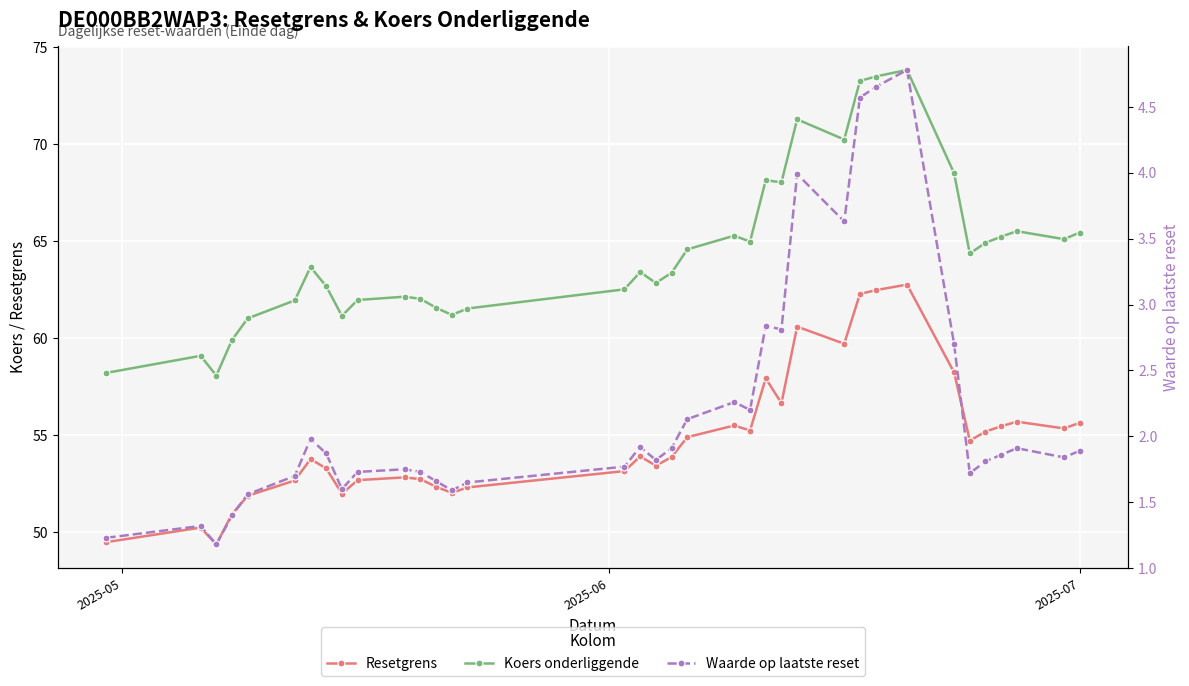

Reading left to right, transcribe all the data shown in this chart.

Resetgrens: 49.5	50.2	49.4	50.9	51.9	52.7	53.8	53.3	52.0	52.7	52.8	52.7	52.3	52.0	52.3	53.1	53.9	53.4	53.9	54.9	55.5	55.2	57.9	56.6	60.6	59.7	62.3	62.5	62.8	58.2	54.7	55.2	55.5	55.7	55.3	55.6
Koers onderliggende: 58.2	59.1	58.1	59.9	61.0	62.0	63.7	62.7	61.1	62.0	62.1	62.0	61.6	61.2	61.5	62.5	63.4	62.9	63.4	64.6	65.3	65.0	68.2	68.0	71.3	70.2	73.3	73.5	73.8	68.5	64.4	64.9	65.2	65.5	65.1	65.5
Waarde op laatste reset: 1.2	1.3	1.2	1.4	1.6	1.7	2.0	1.9	1.6	1.7	1.8	1.7	1.7	1.6	1.6	1.8	1.9	1.8	1.9	2.1	2.3	2.2	2.8	2.8	4.0	3.6	4.6	4.7	4.8	2.7	1.7	1.8	1.9	1.9	1.8	1.9